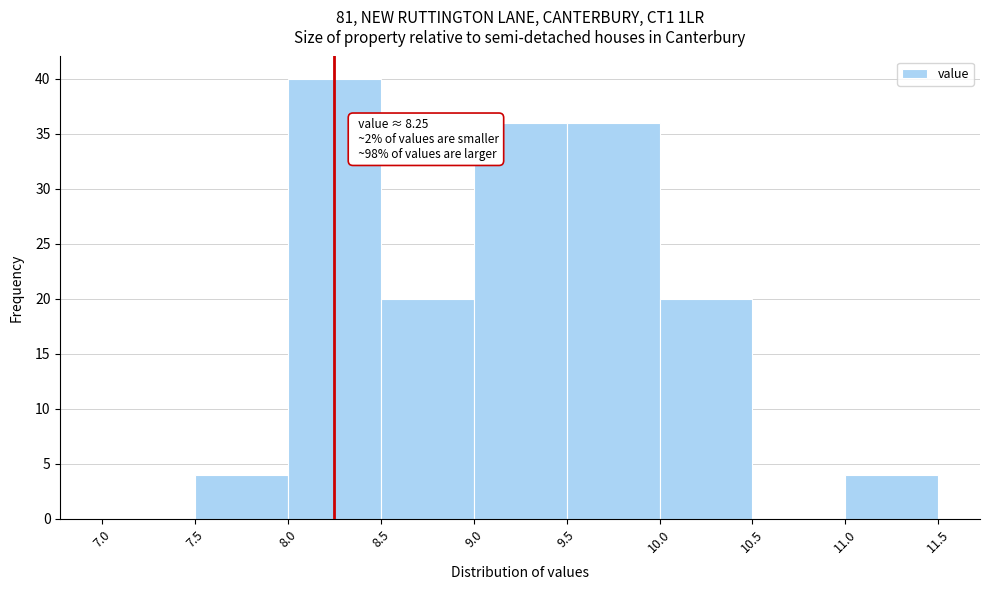

Which range on the x-axis has the tallest bar?

8.0 to 8.5